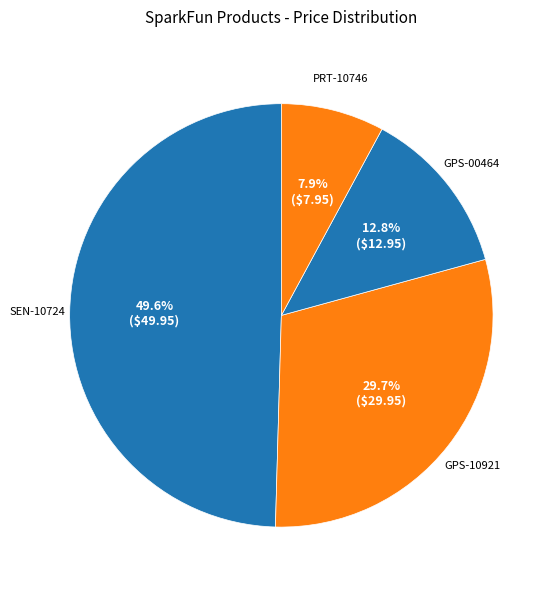

To the nearest percent, what percentage of the pie is GPS-00464?

13%